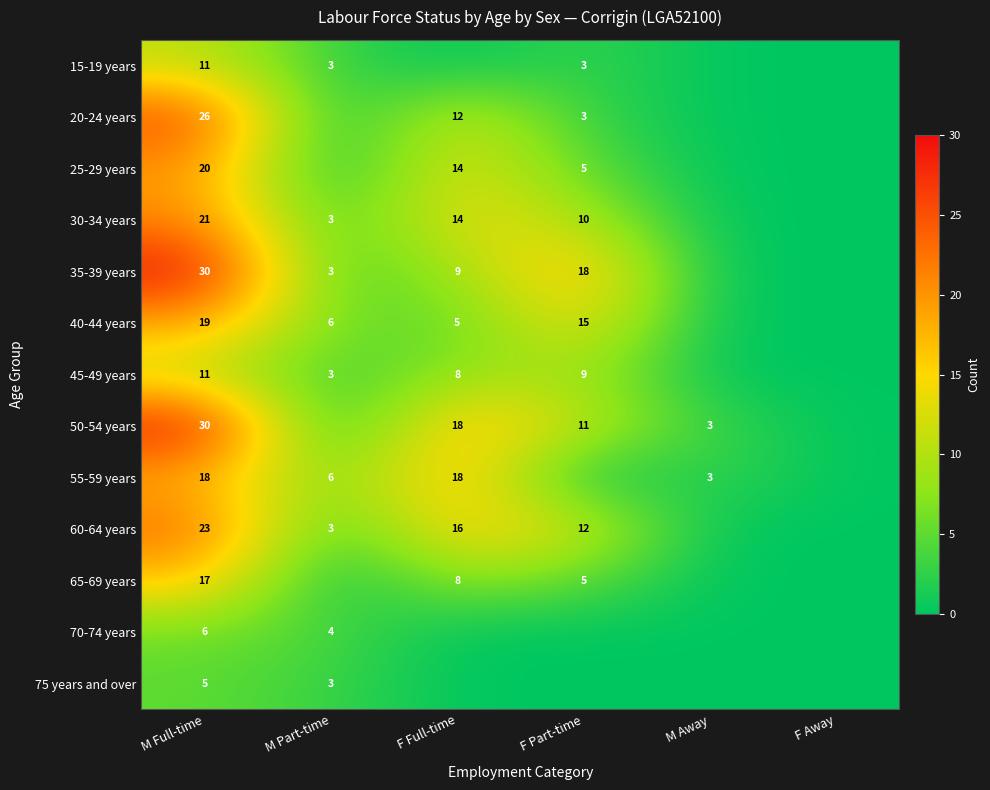

The 30-34 years series shows 2 at M Part-time. True or false?

False